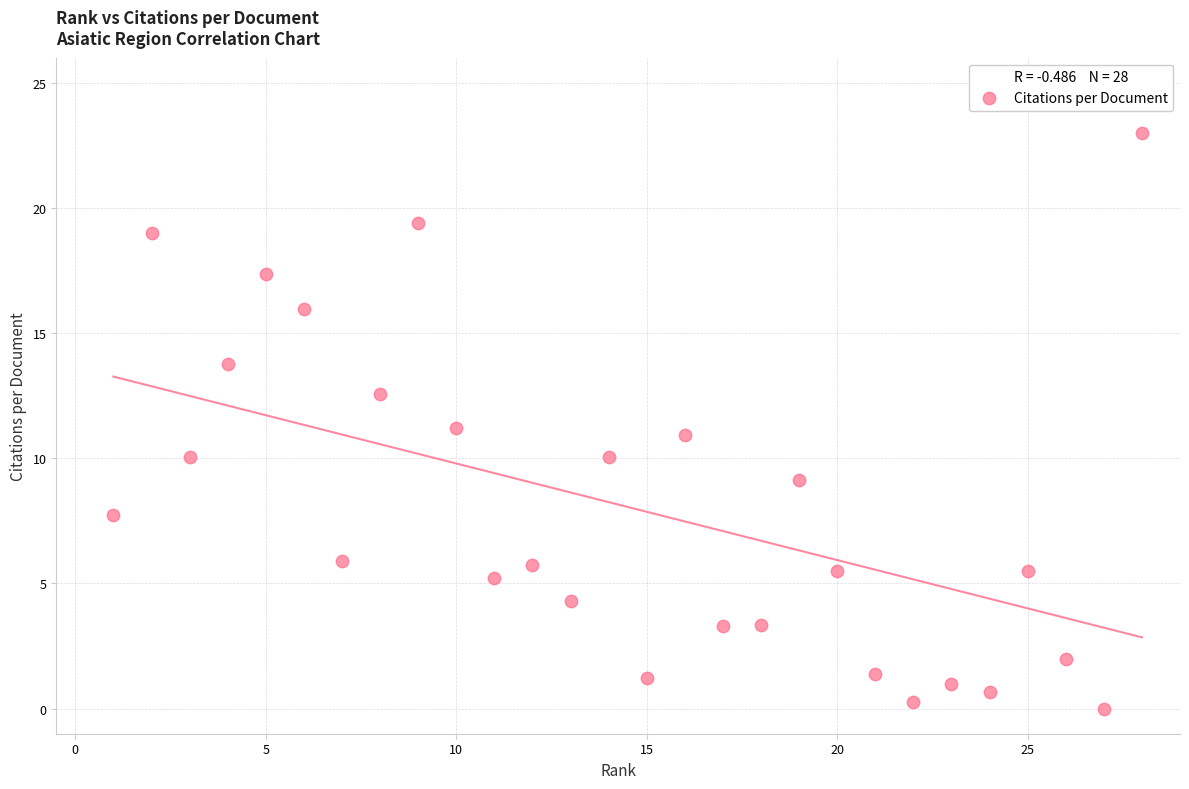

What is the range of X values (max minus min)?

27.0